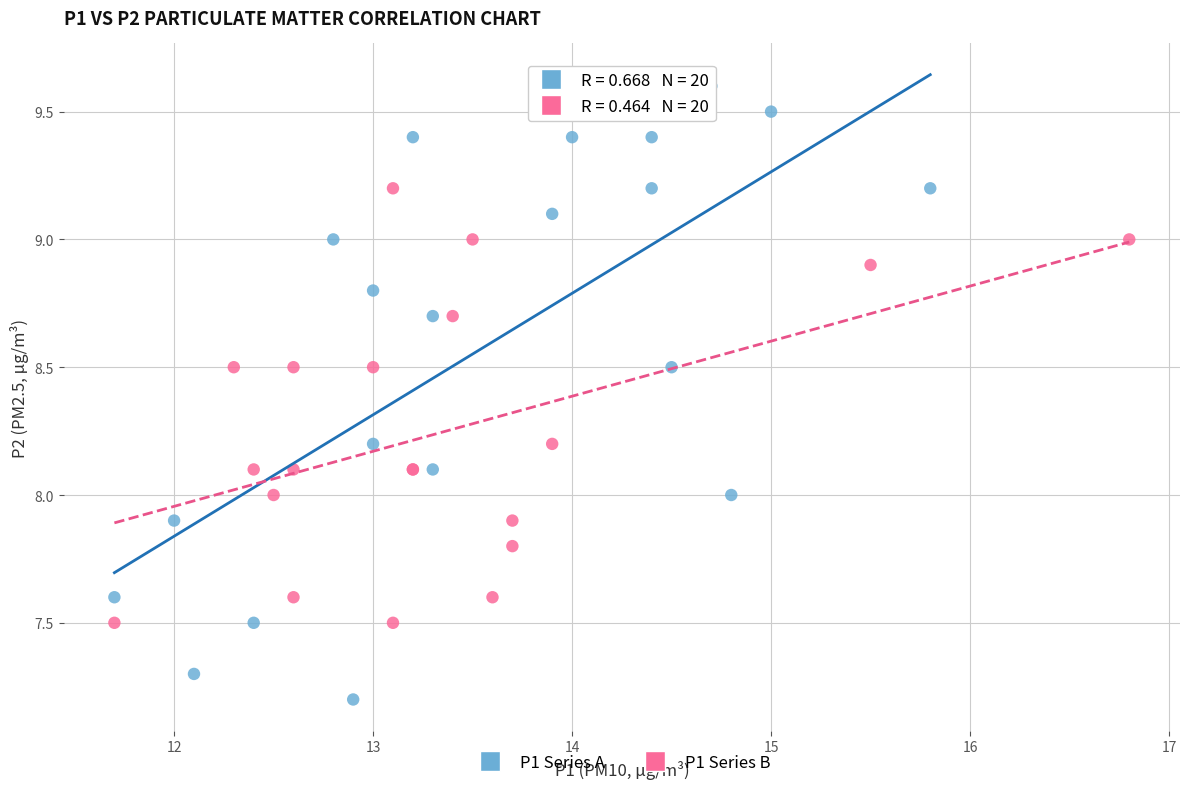

What are all the series names shown in the legend?

P1 Series A, P1 Series B